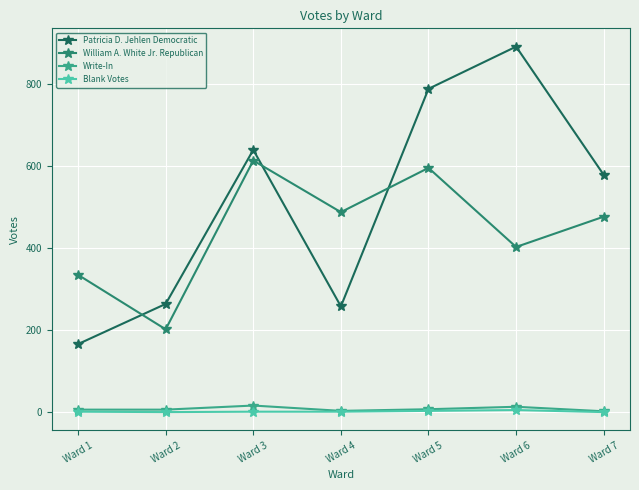

How many interior local peaks does the William A. White Jr. Republican series have?

2